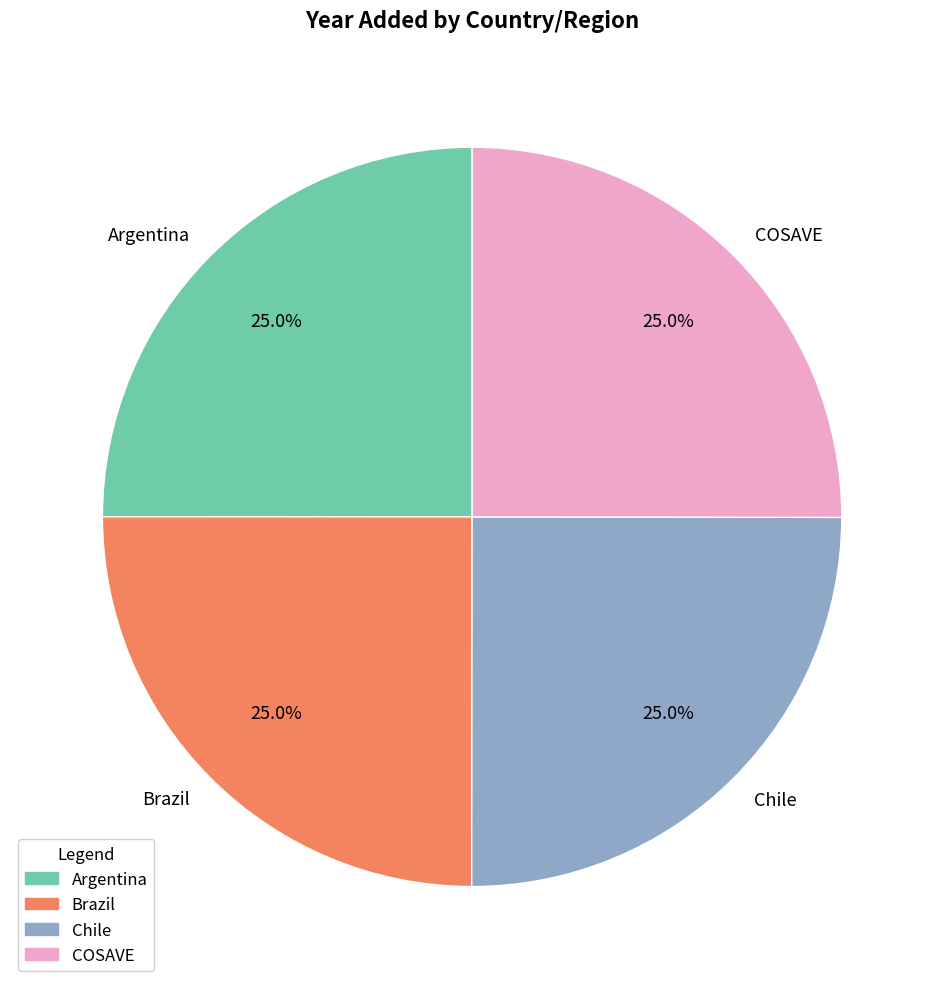

Does COSAVE account for over 50% of the chart?

No